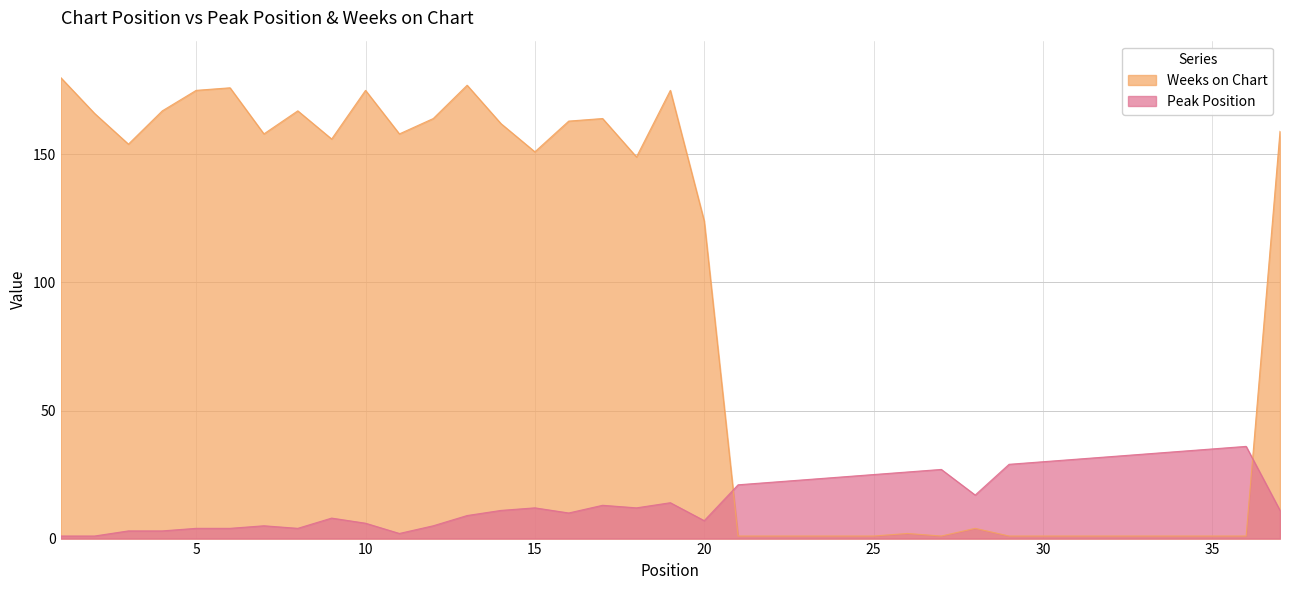

Which category has the lowest value across all series?

1